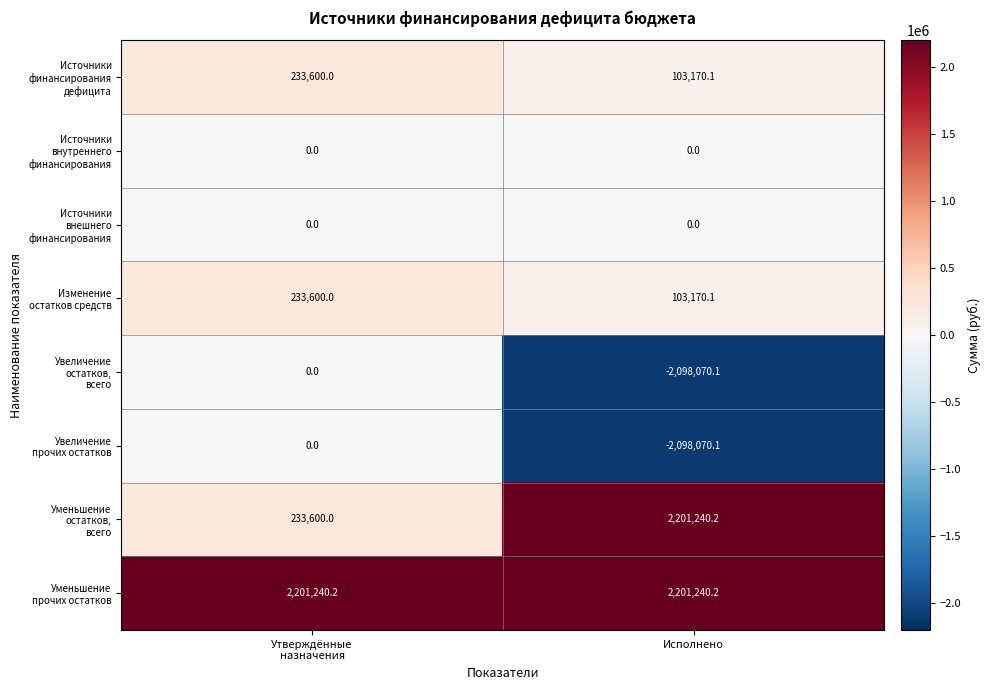

What is the smallest value displayed?

-2098070.1